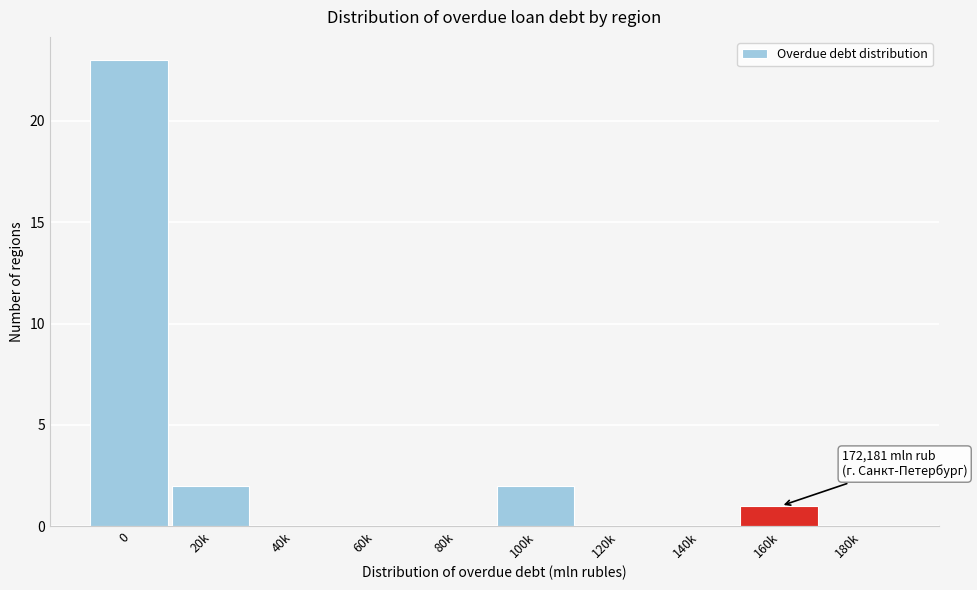

Reading left to right, list all the values displayed in this chart.

0=23	20k=2	40k=0	60k=0	80k=0	100k=2	120k=0	140k=0	160k=1	180k=0